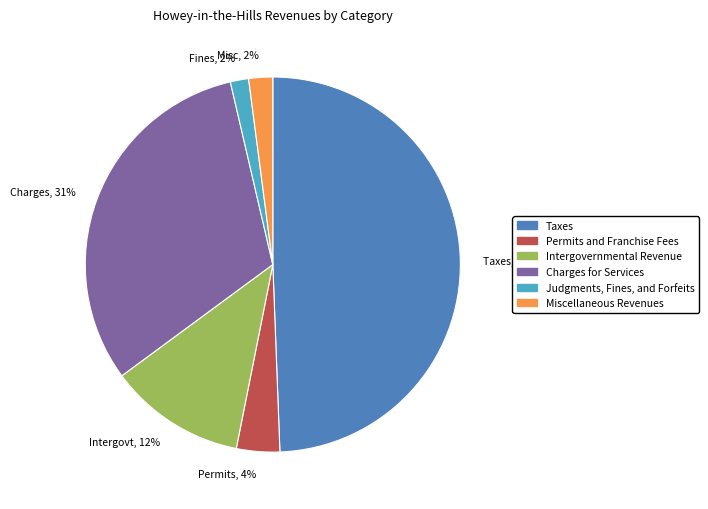

Is the sum of Charges, 31% and Intergovt, 12% greater than half?

No